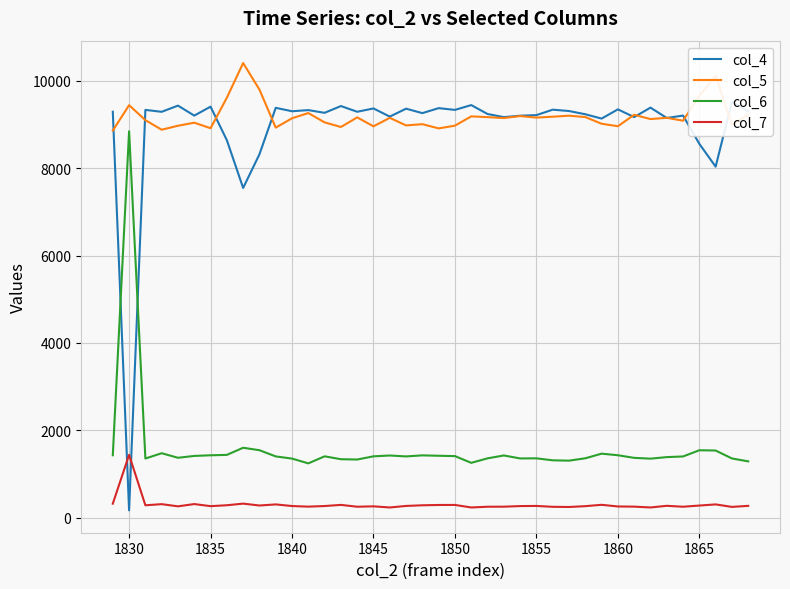

Which series has the widest spread of values?

col_4